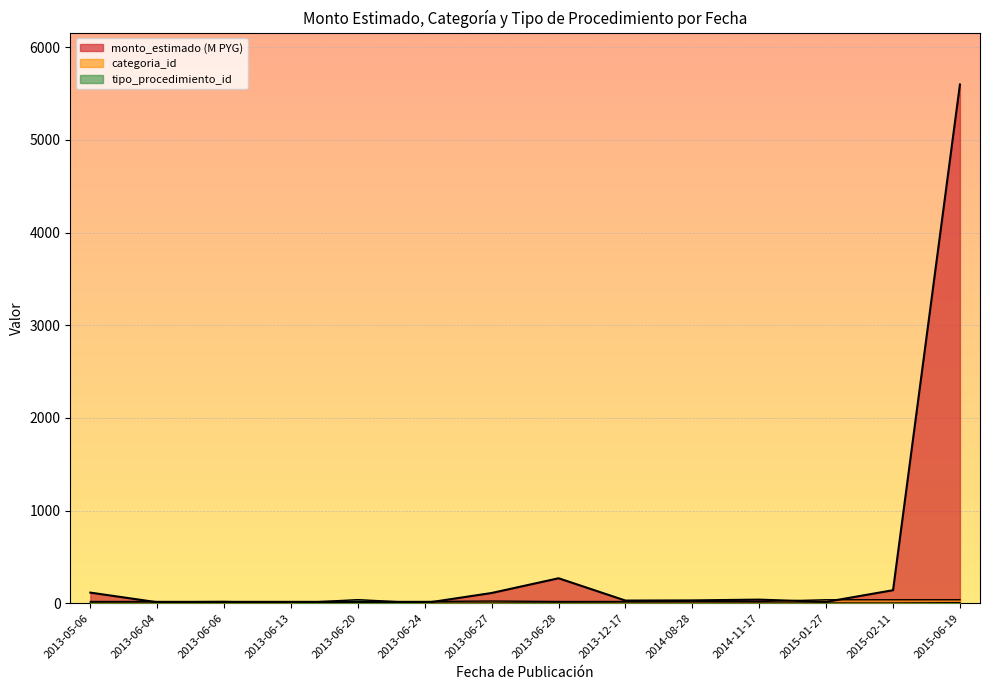

Rank the series at 2013-06-24 from lowest to highest value.

tipo_procedimiento_id, monto_estimado, categoria_id